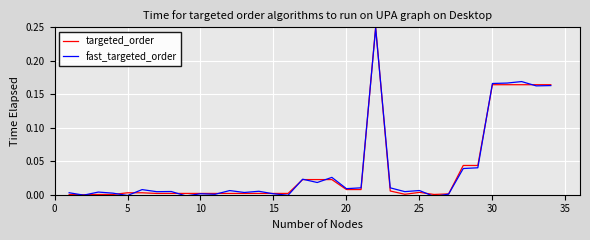

What are all the series names shown in the legend?

targeted_order, fast_targeted_order